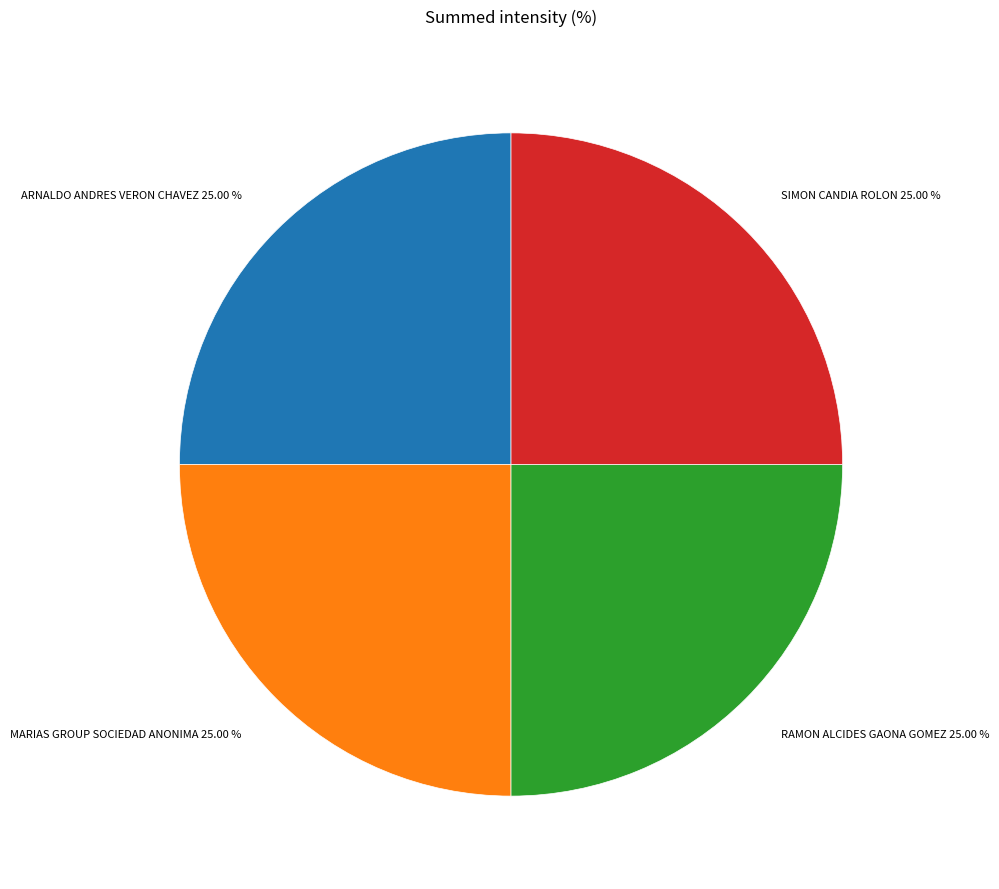

How many segments does this pie chart have?

4